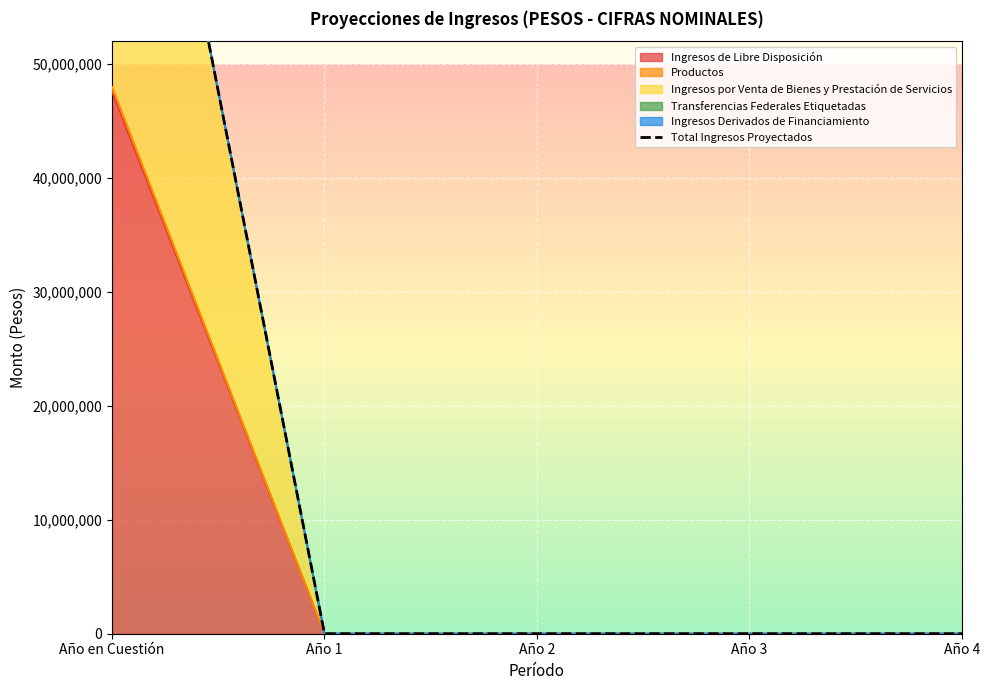

The Ingresos por Venta de Bienes y Prestación de Servicios series shows 0.0 at Año 1. True or false?

True